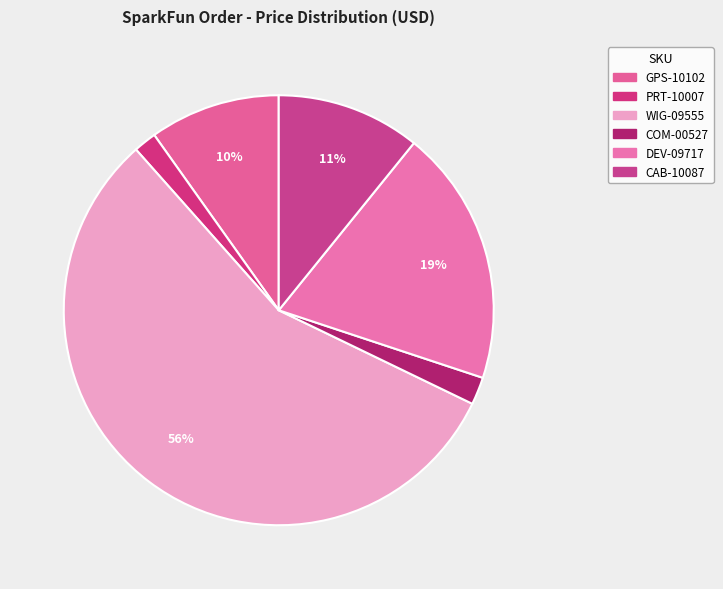

Is it true that COM-00527 is 2% of the pie?

True